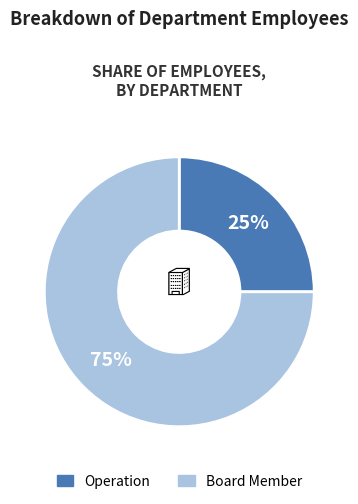

Is there any slice that represents more than half of the pie?

Yes